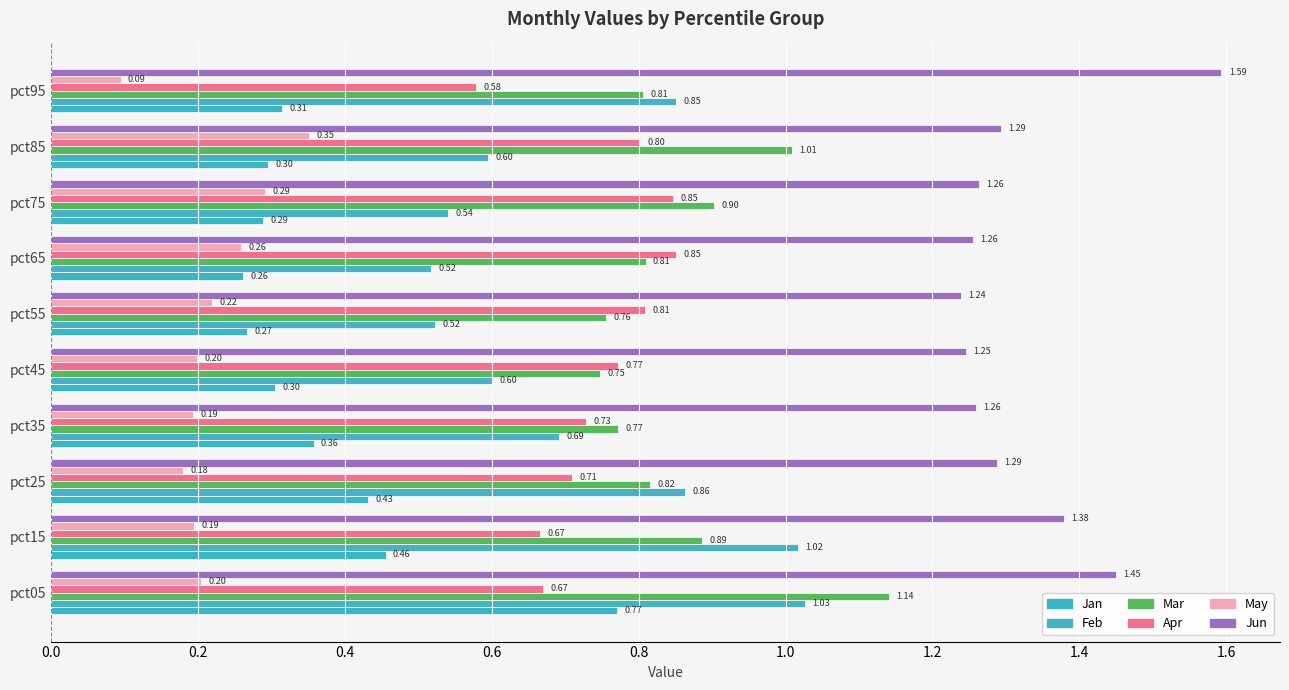

What are all the series names shown in the legend?

Jan, Feb, Mar, Apr, May, Jun